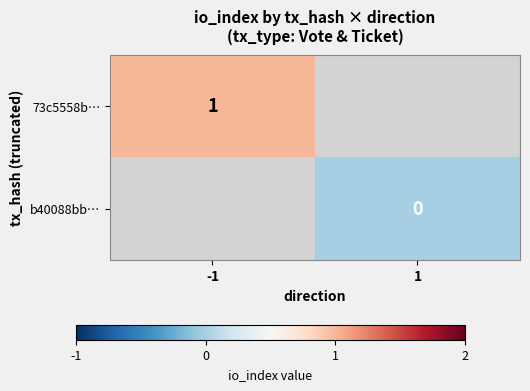

Is it true that 73c5558b… equals 0 at -1?

False